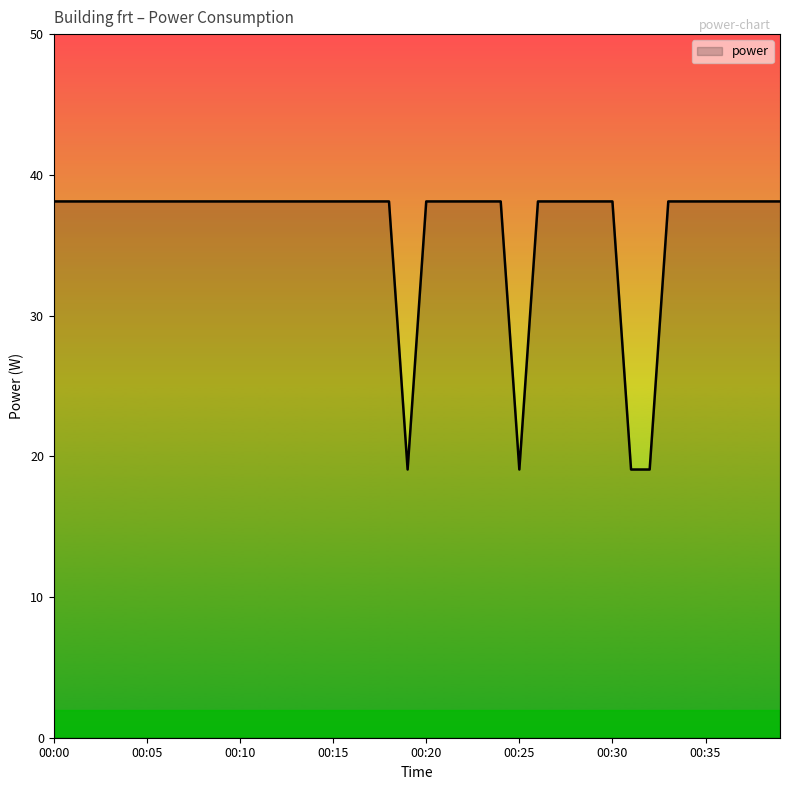

What is the average value?

36.2